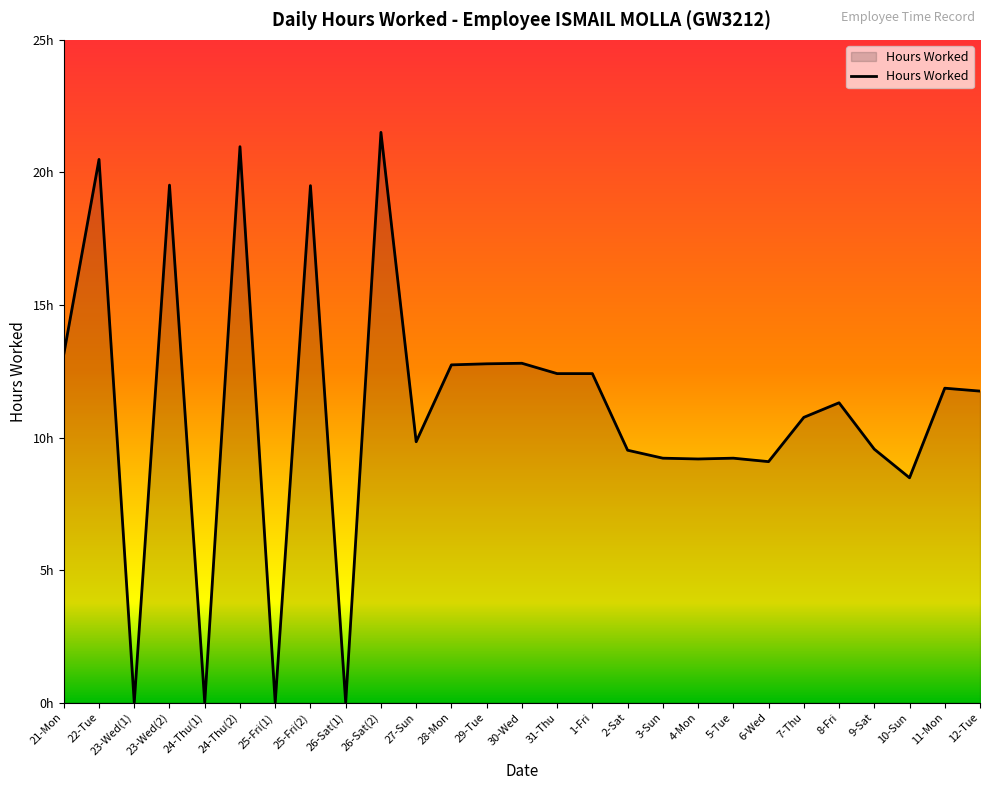

Which has a higher value, 2-Sat or 25-Fri(2)?

25-Fri(2)